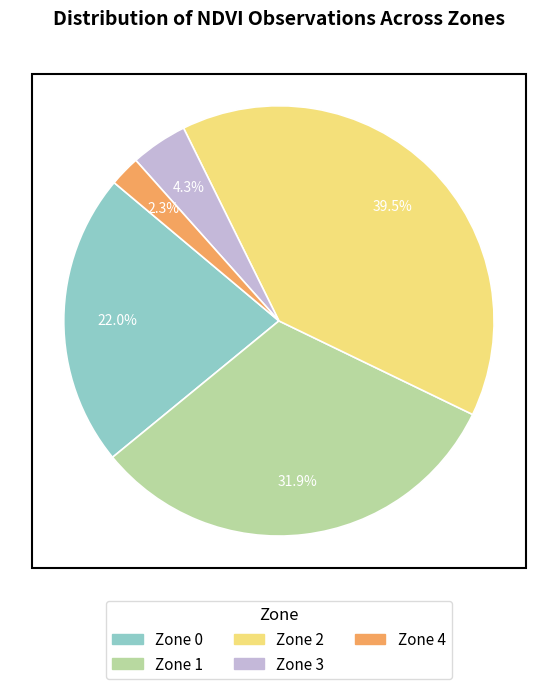

Combined, what portion of the pie is Zone 2 and Zone 0?

61.5%